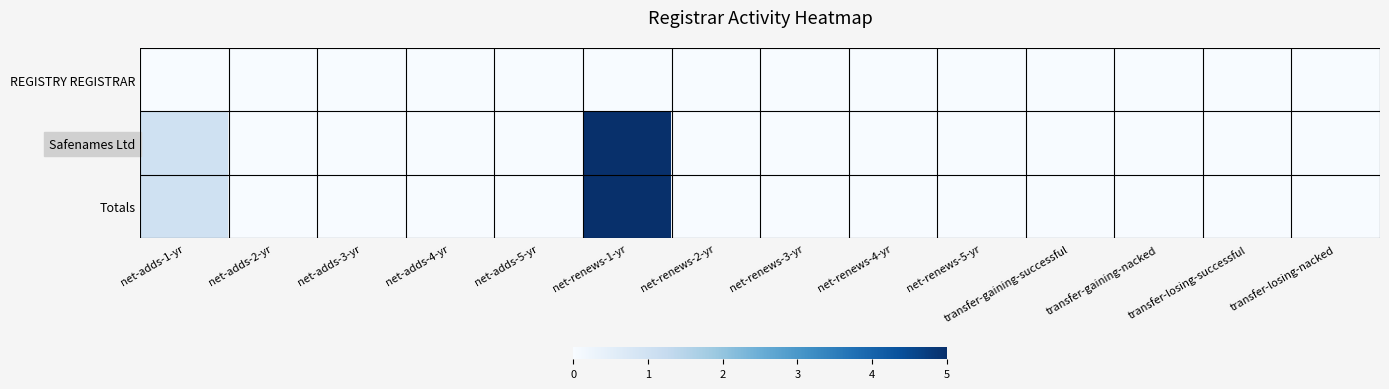

Reading left to right, list all the values displayed in this chart.

REGISTRY REGISTRAR: net-adds-1-yr=0	net-adds-2-yr=0	net-adds-3-yr=0	net-adds-4-yr=0	net-adds-5-yr=0	net-renews-1-yr=0	net-renews-2-yr=0	net-renews-3-yr=0	net-renews-4-yr=0	net-renews-5-yr=0	transfer-gaining-successful=0	transfer-gaining-nacked=0	transfer-losing-successful=0	transfer-losing-nacked=0
Safenames Ltd: net-adds-1-yr=1	net-adds-2-yr=0	net-adds-3-yr=0	net-adds-4-yr=0	net-adds-5-yr=0	net-renews-1-yr=5	net-renews-2-yr=0	net-renews-3-yr=0	net-renews-4-yr=0	net-renews-5-yr=0	transfer-gaining-successful=0	transfer-gaining-nacked=0	transfer-losing-successful=0	transfer-losing-nacked=0
Totals: net-adds-1-yr=1	net-adds-2-yr=0	net-adds-3-yr=0	net-adds-4-yr=0	net-adds-5-yr=0	net-renews-1-yr=5	net-renews-2-yr=0	net-renews-3-yr=0	net-renews-4-yr=0	net-renews-5-yr=0	transfer-gaining-successful=0	transfer-gaining-nacked=0	transfer-losing-successful=0	transfer-losing-nacked=0